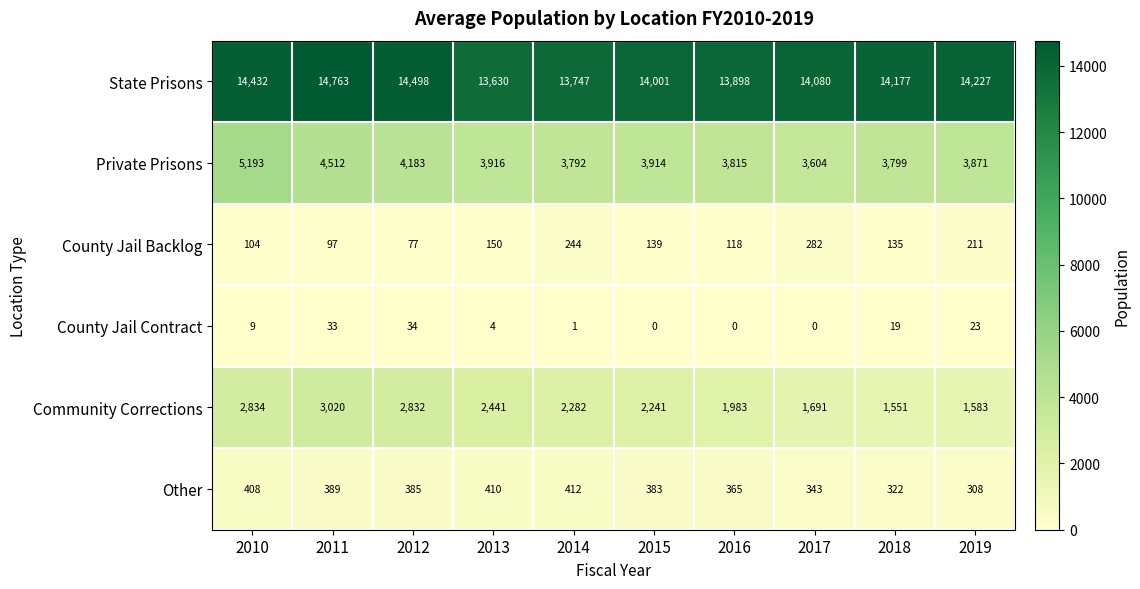

What is the sum of all Community Corrections values?

22458